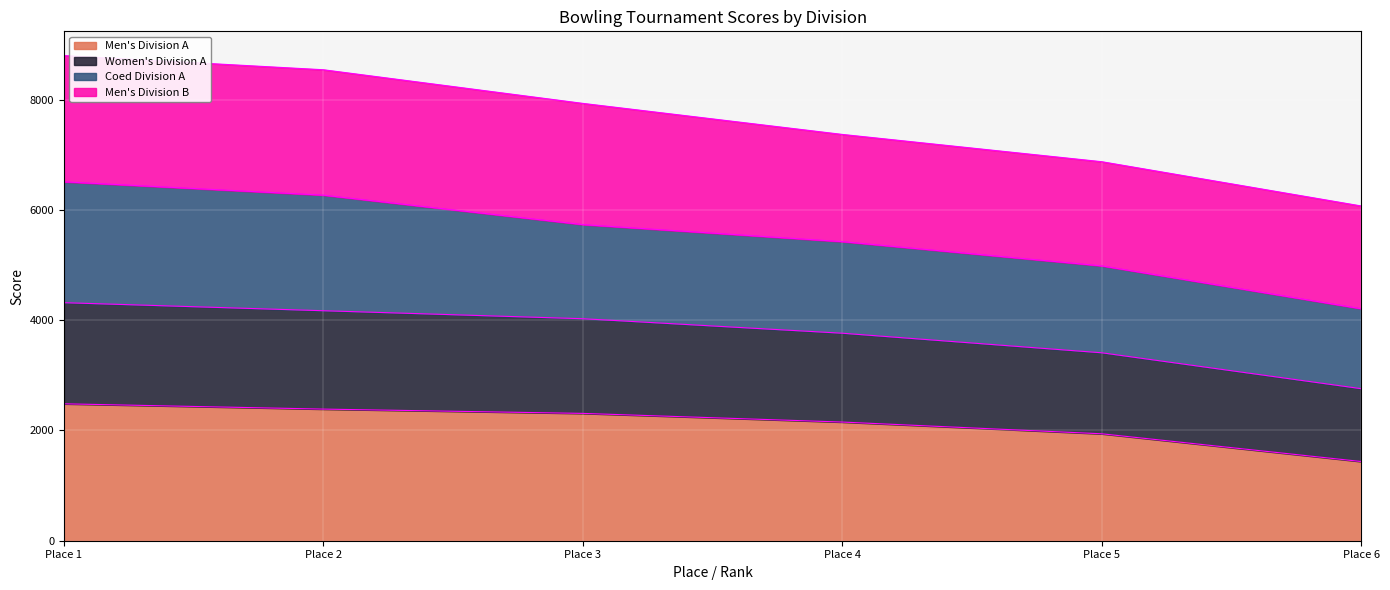

At which label does Women's Division A reach its minimum?

Place 6